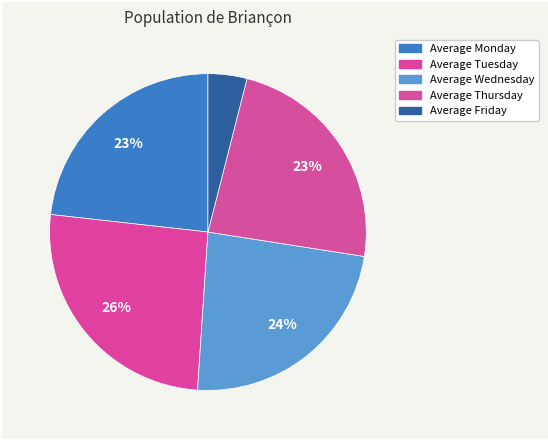

What is the ratio of the value at Average Wednesday to the value at Average Tuesday?

0.9